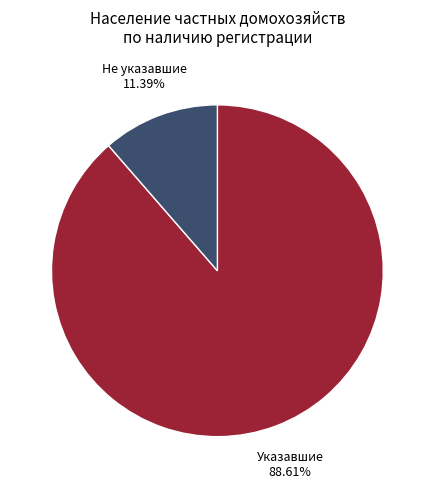

Is there a majority slice in this chart?

Yes